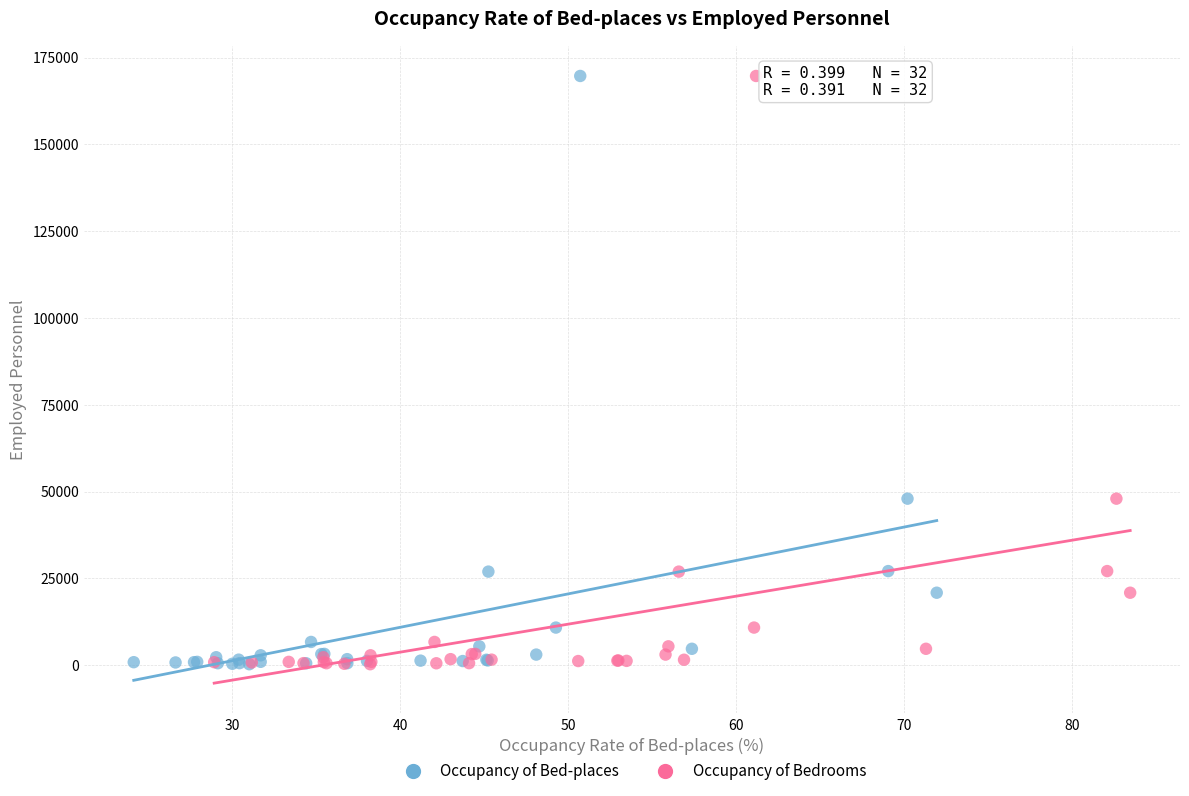

What are all the series names shown in the legend?

Occupancy of Bed-places, Occupancy of Bedrooms